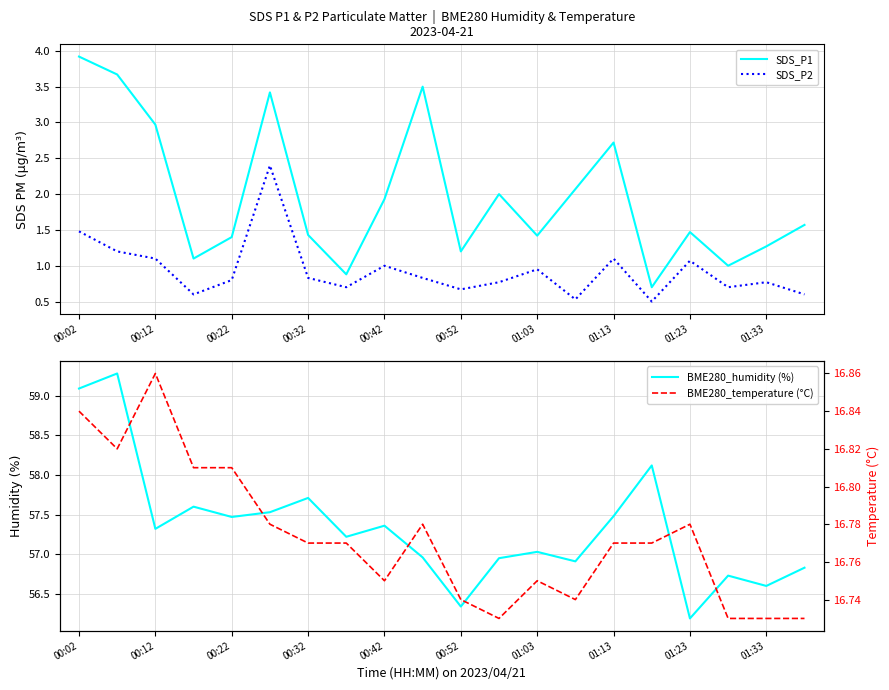

What is the value of the SDS_P2 point at the 12th from the left?

0.8